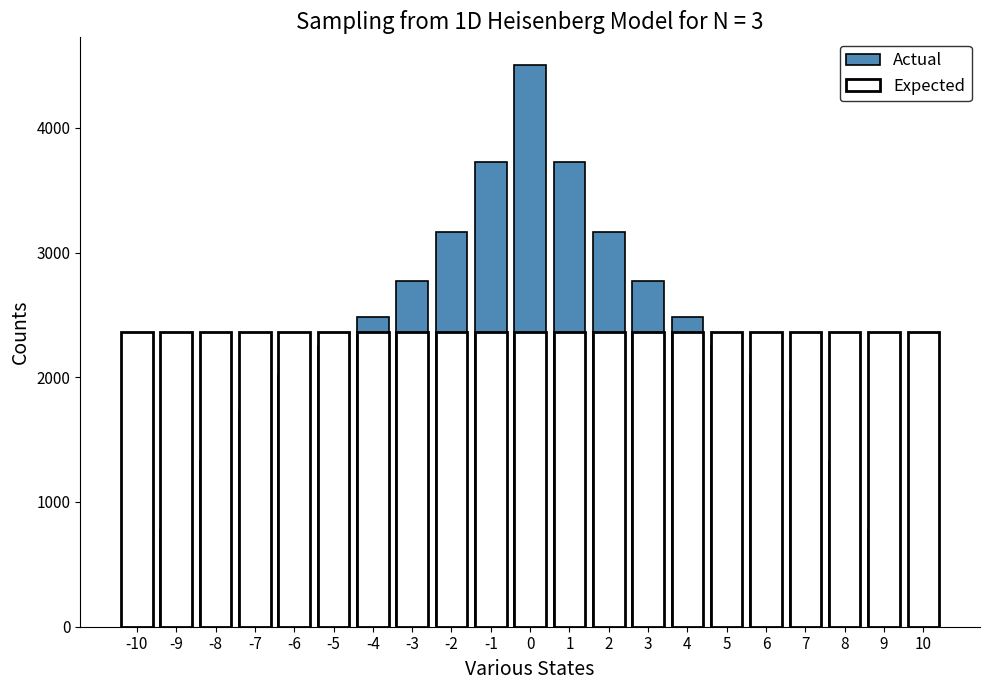

Which series has the largest range (max minus min)?

Actual